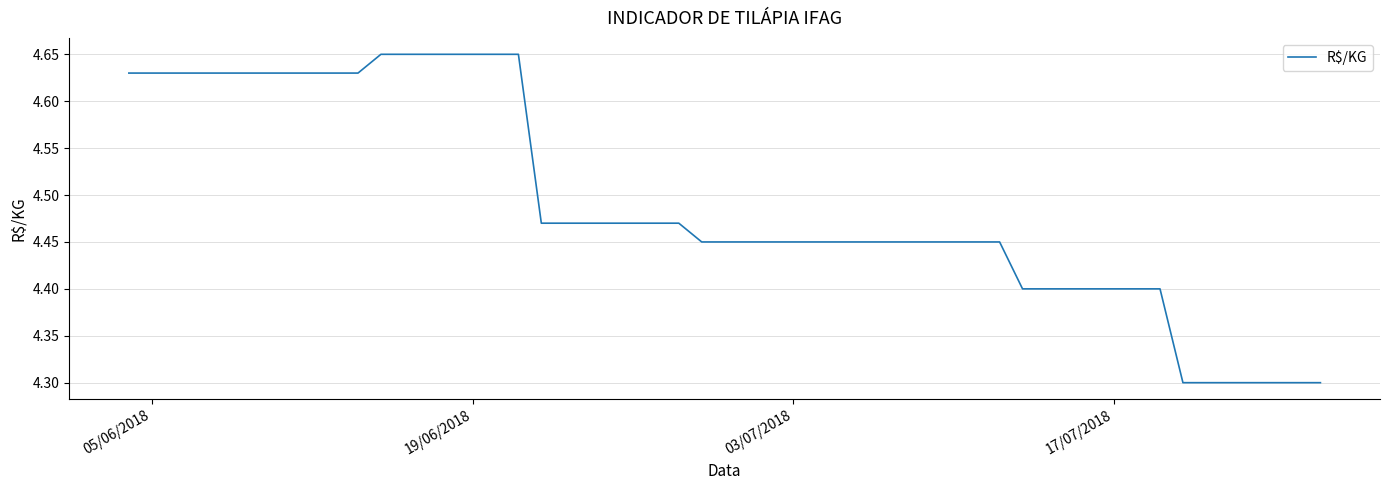

What is the smallest value displayed?

4.3